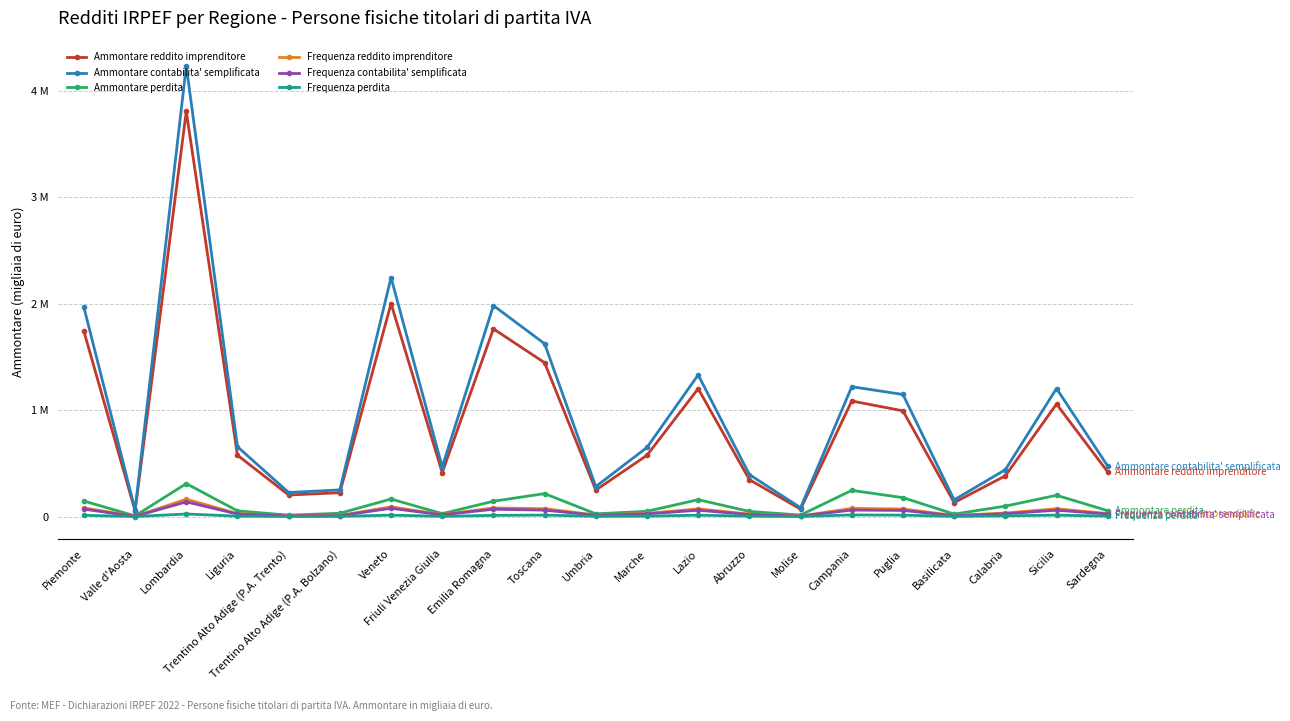

True or false: Ammontare reddito imprenditore and Ammontare contabilita' semplificata cross at least once.

False